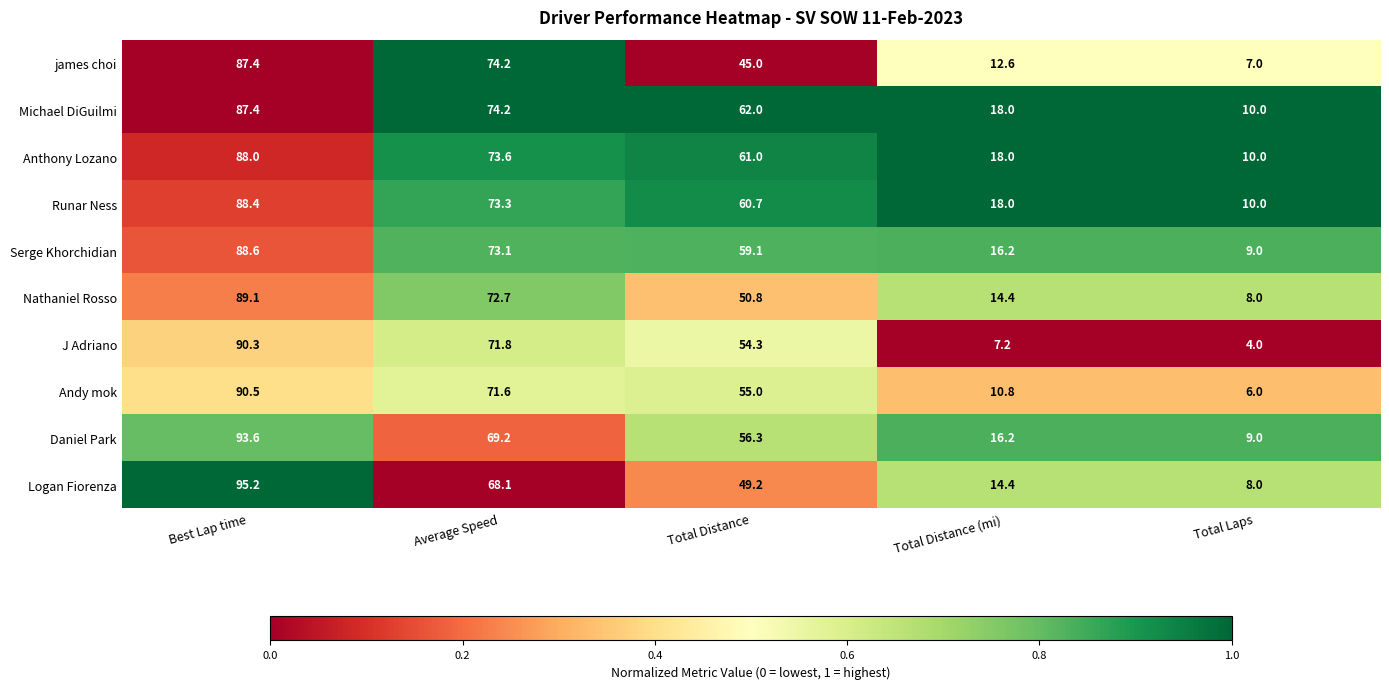

Where is Runar Ness nearest to the value 49?

Total Distance